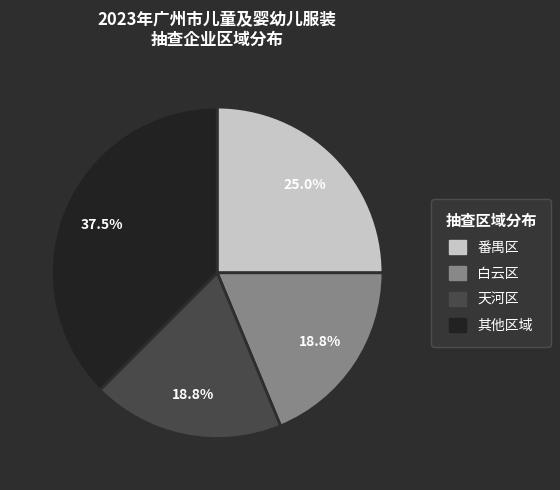

Is there a majority slice in this chart?

No